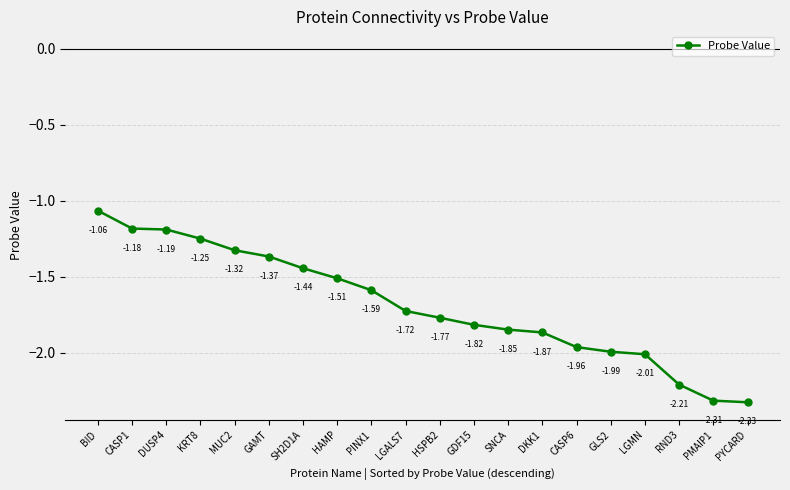

How many distinct data groups are displayed?

1